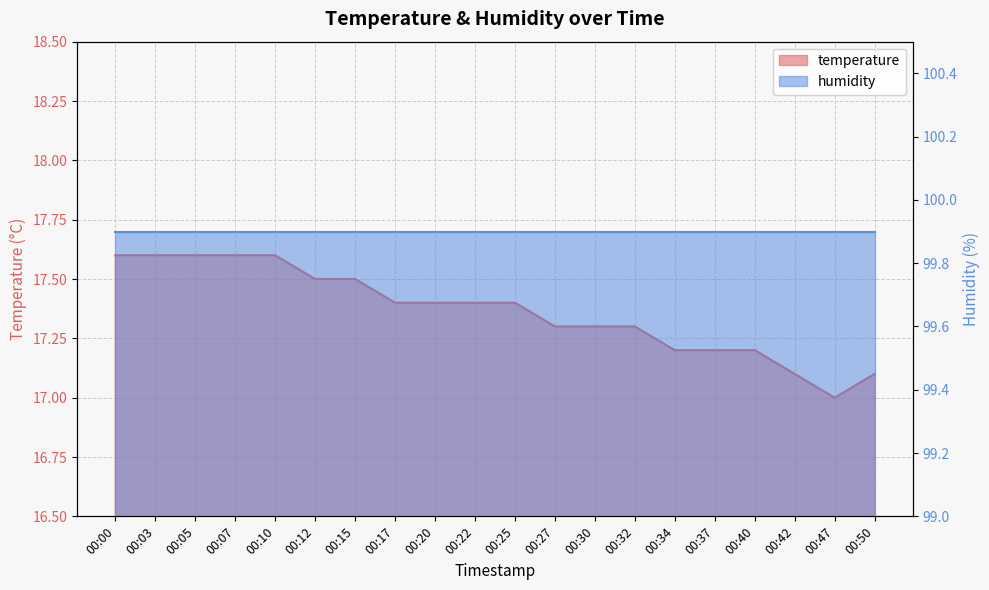

How many interior local valleys (lower than both neighbors) does the data have?

1